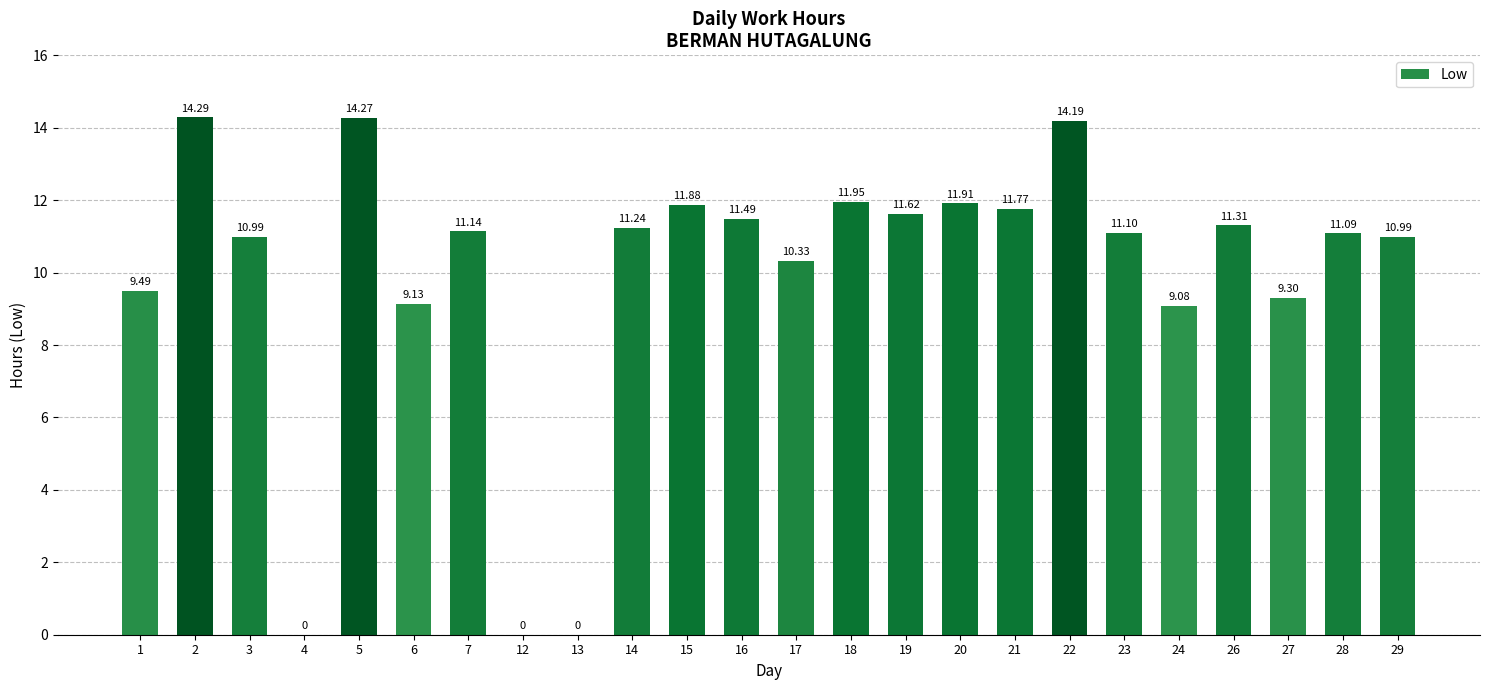

Between 12 and 22, which is larger?

22